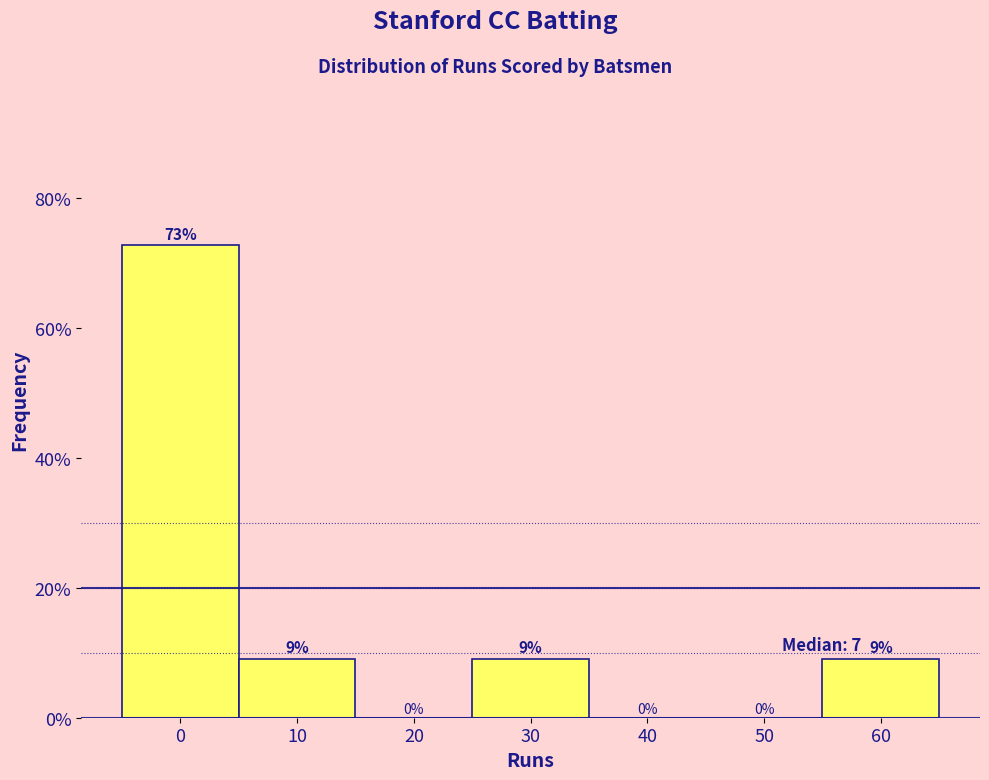

True or false: the data shows 9.1 at 10.

True